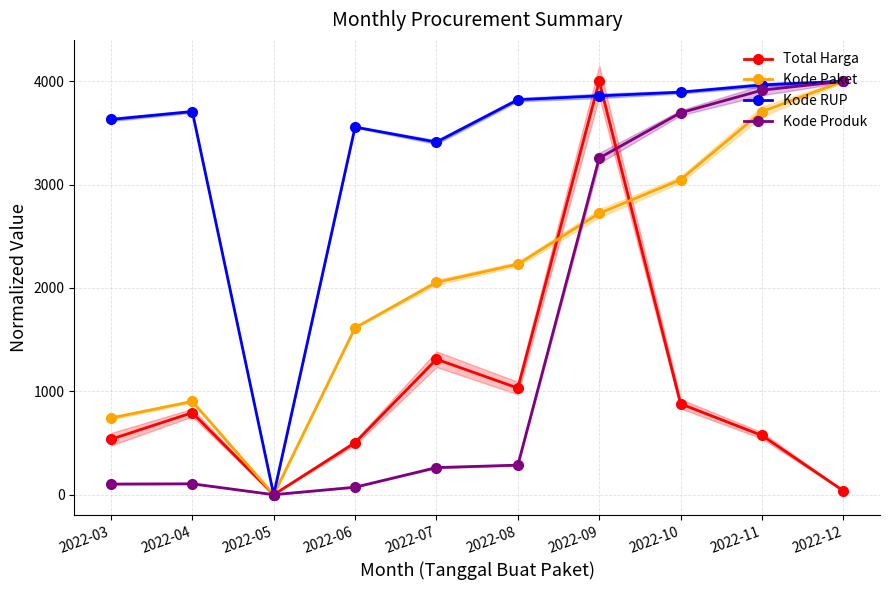

At which category does Total Harga reach its first local valley?

2022-05